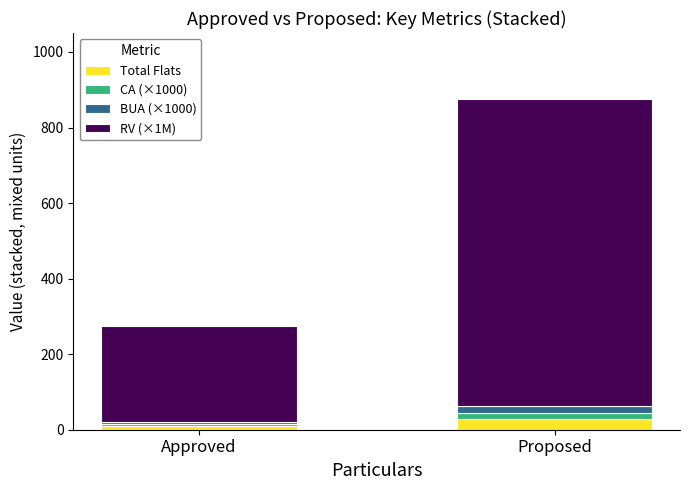

At which category is the sum across all series the highest?

Proposed